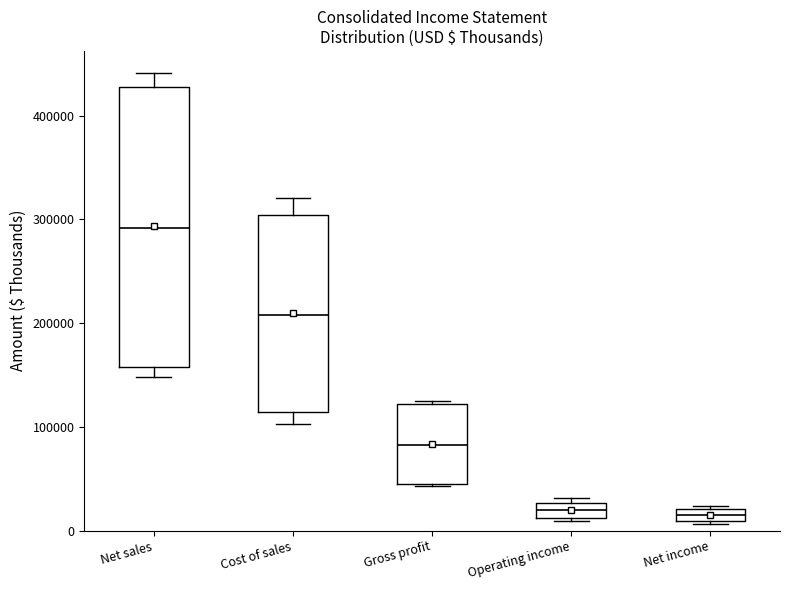

Where is the upper edge of the box for Operating income on the y-axis? The values are not printed on the chart, so give them approximately, as read against the axis.

30000